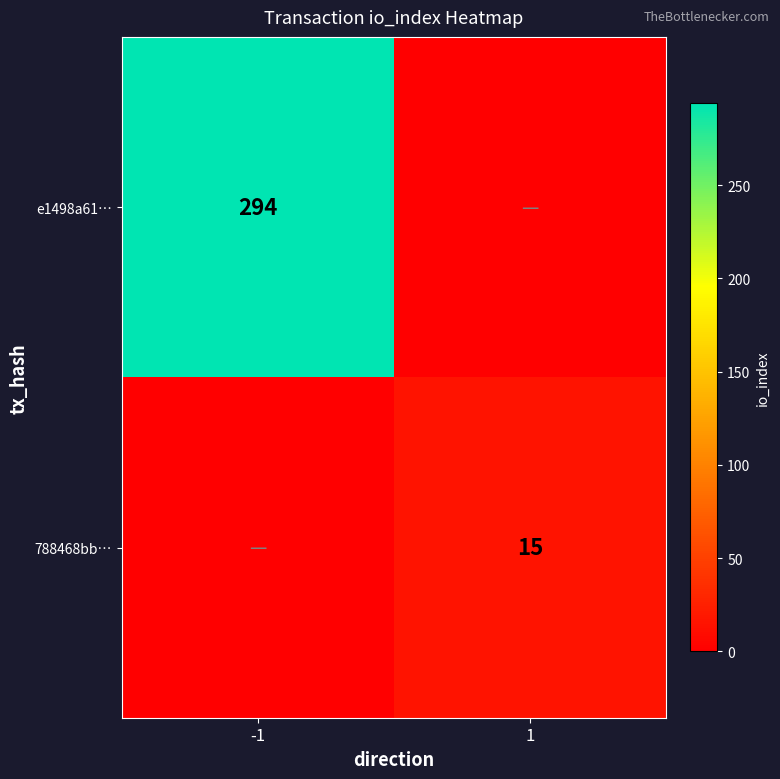

What is the spread (max minus min) of values at 1?

15